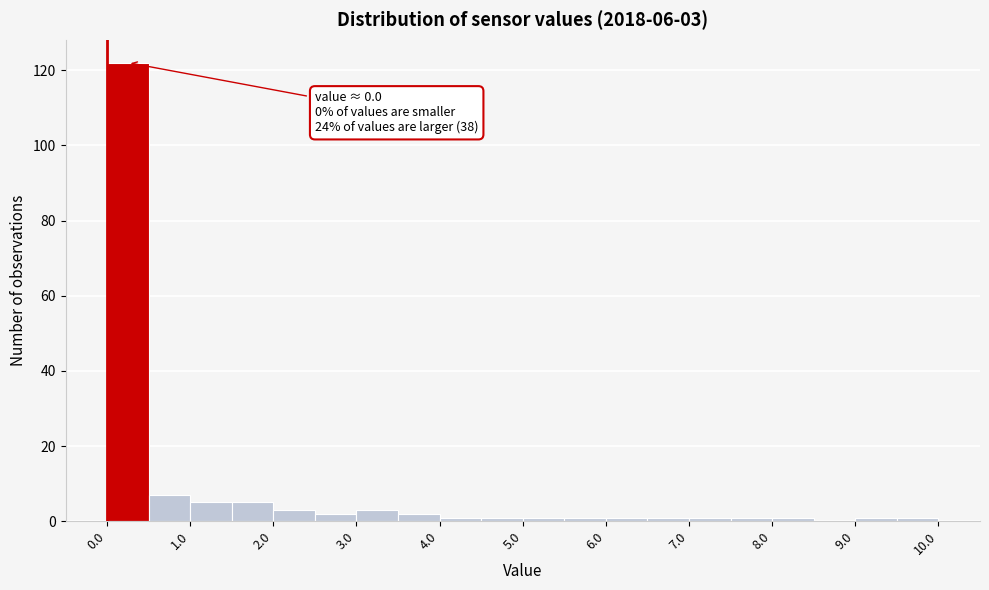

Which range on the x-axis has the tallest bar?

0.0 to 0.5